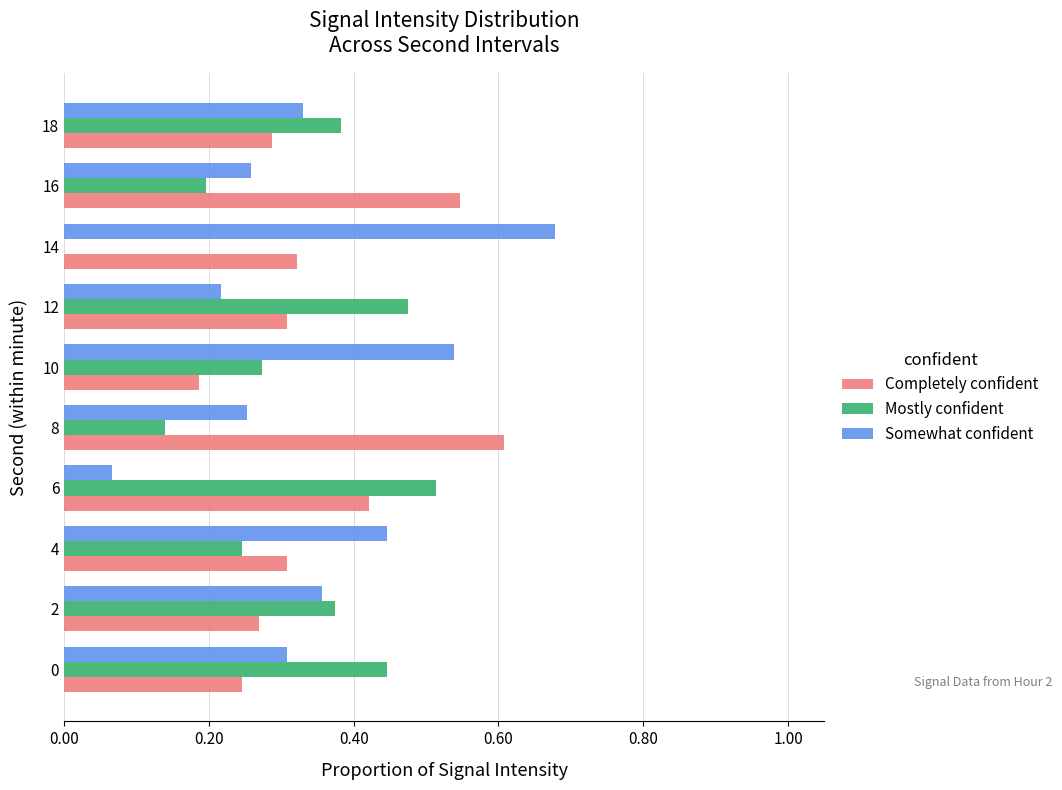

What is the sum of all Mostly confident values?

3.0